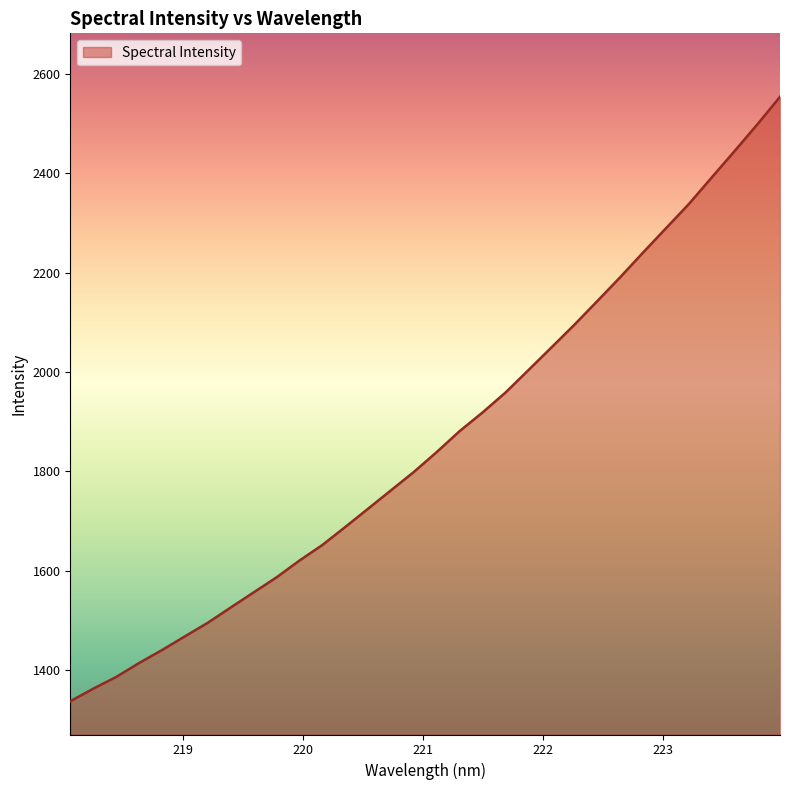

What is the difference between the maximum and minimum values?

1215.7